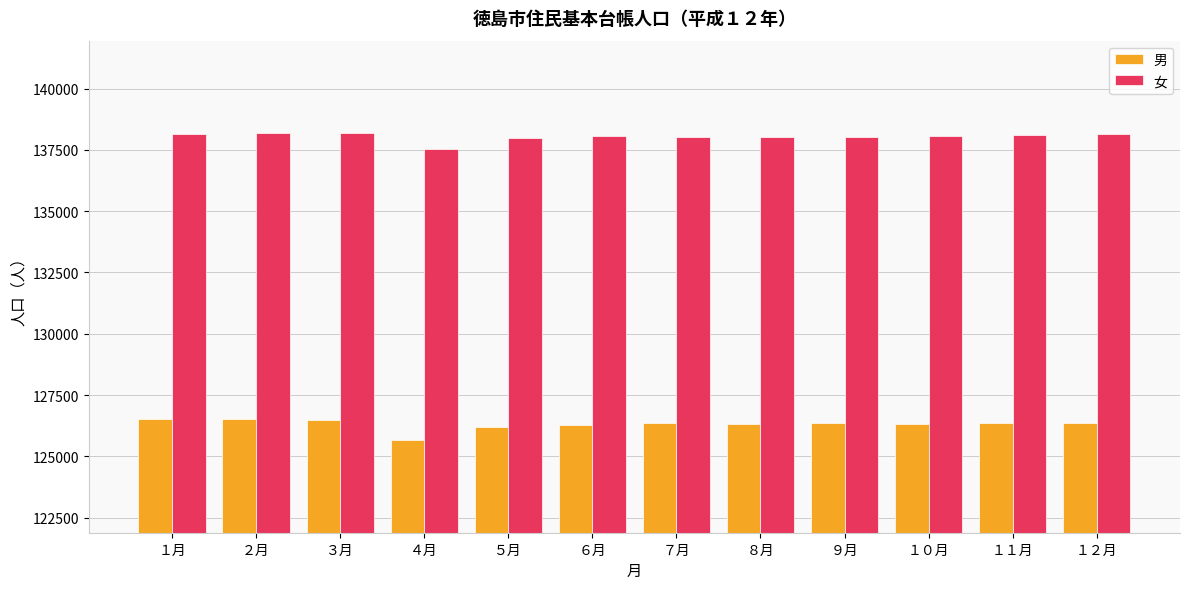

The value of 男 at １２月 is 126366. True or false?

True